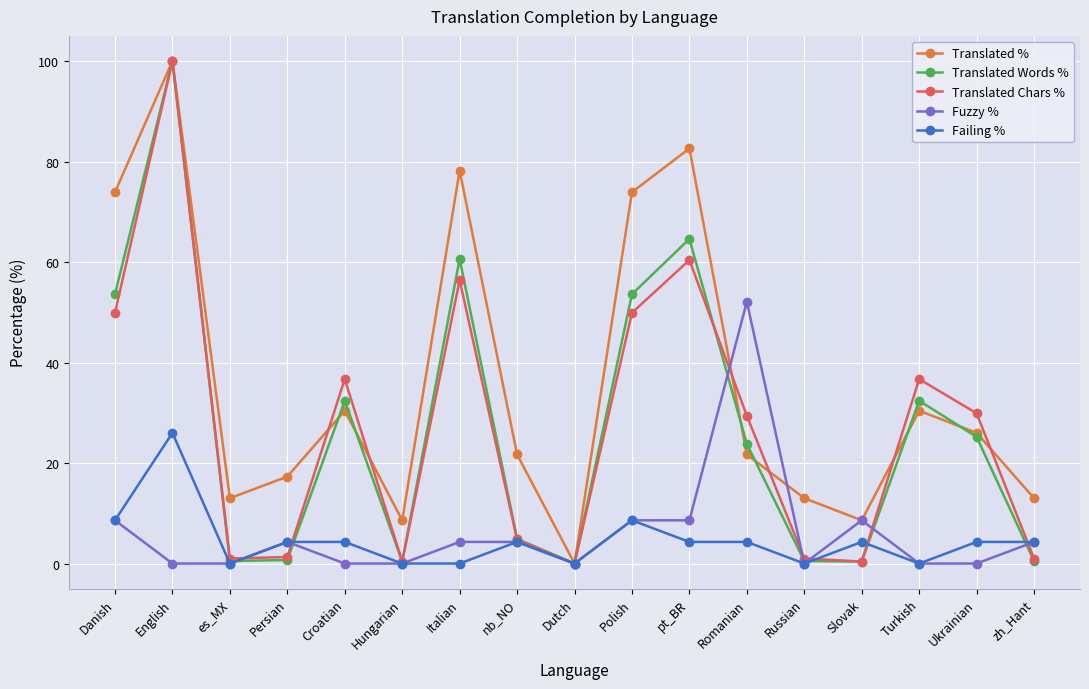

What are all the series names shown in the legend?

Translated %, Translated Words %, Translated Chars %, Fuzzy %, Failing %